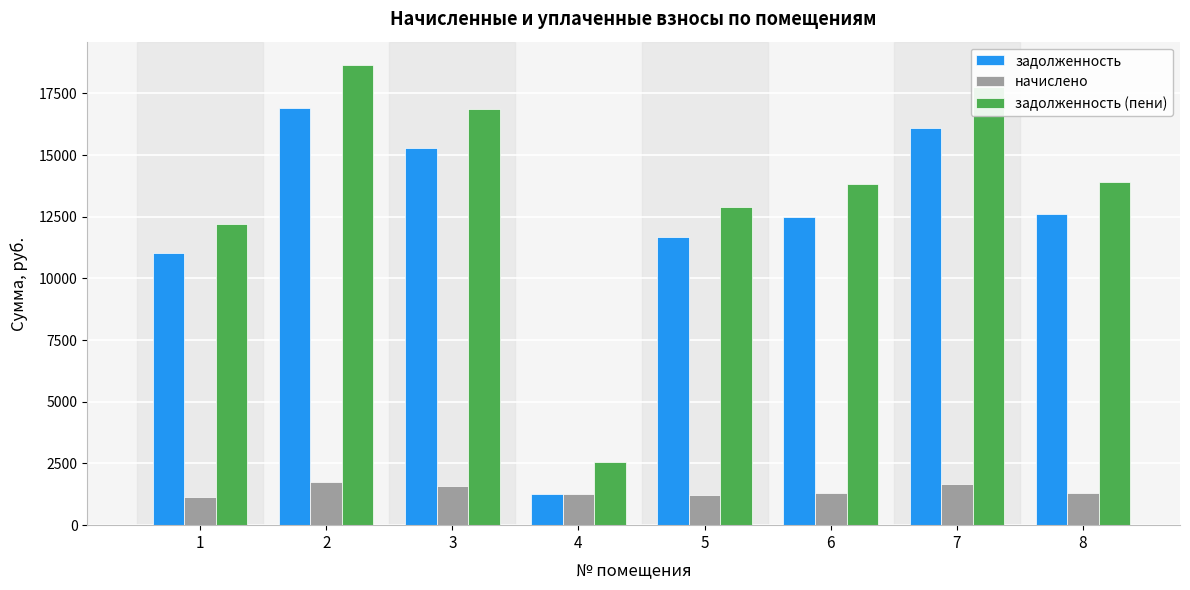

Rank the series by their maximum value, from lowest to highest.

начислено, задолженность, задолженность (пени)